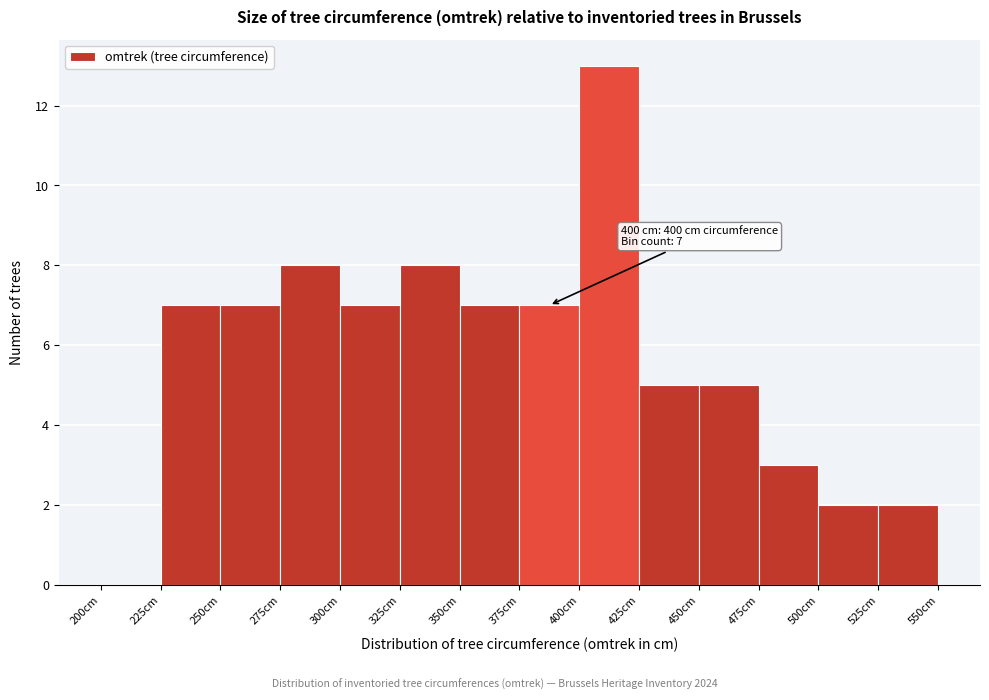

Over which range of the x-axis is the bar tallest?

400 to 425